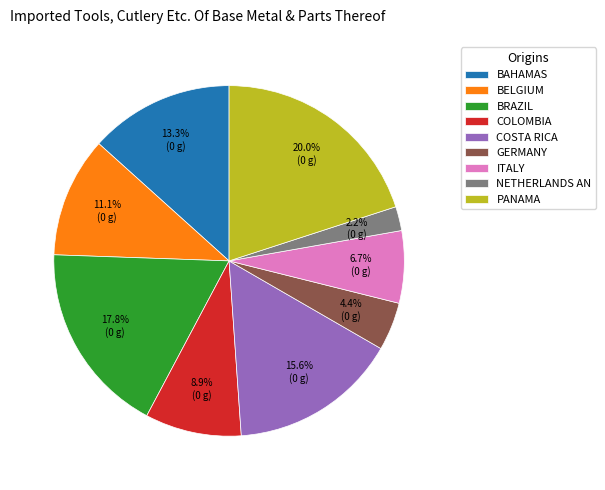

To the nearest percent, what is the average slice percentage?

11%